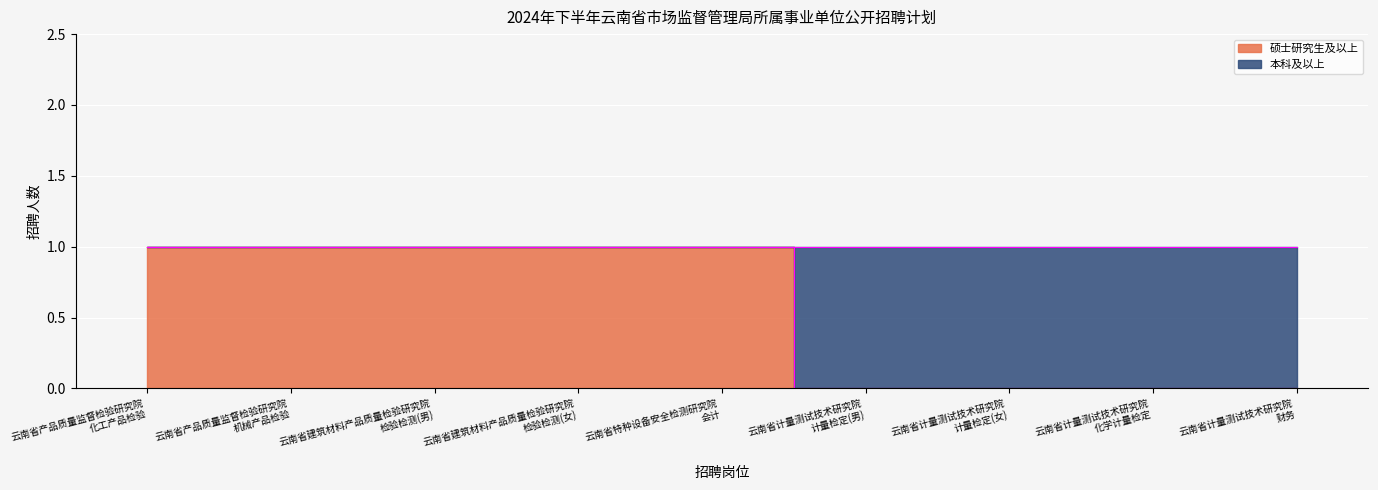

What is the label of the 7th point from the left?

云南省计量测试技术研究院
计量检定(女)